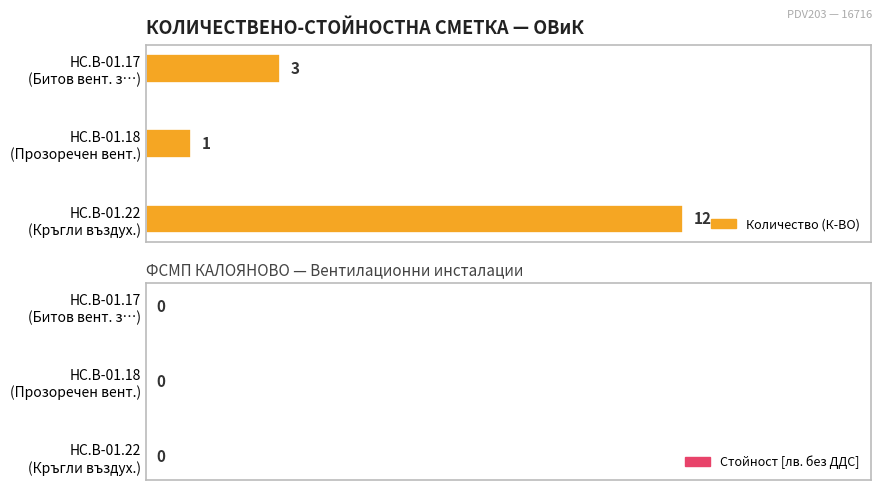

What is the greatest value displayed?

12